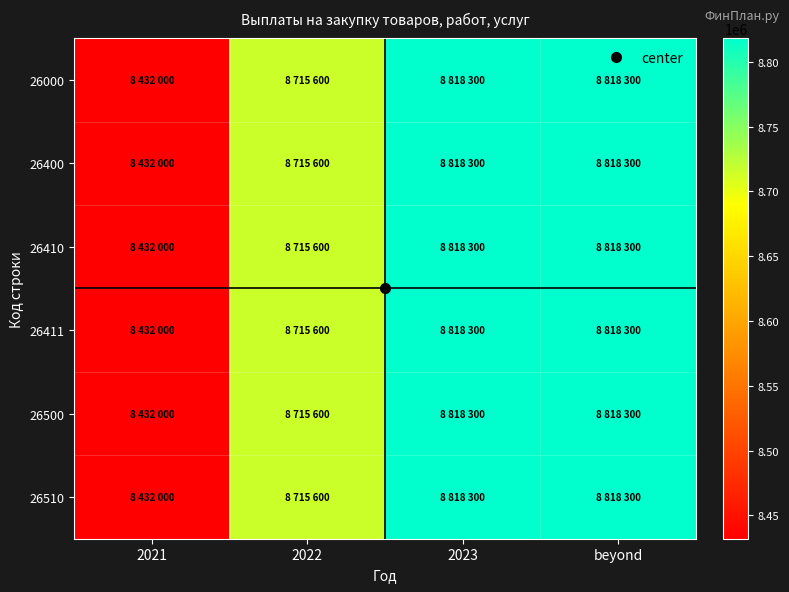

Reading left to right, transcribe all the data shown in this chart.

26000: 2021=8432000	2022=8715600	2023=8818300	beyond=8818300
26400: 2021=8432000	2022=8715600	2023=8818300	beyond=8818300
26410: 2021=8432000	2022=8715600	2023=8818300	beyond=8818300
26411: 2021=8432000	2022=8715600	2023=8818300	beyond=8818300
26500: 2021=8432000	2022=8715600	2023=8818300	beyond=8818300
26510: 2021=8432000	2022=8715600	2023=8818300	beyond=8818300